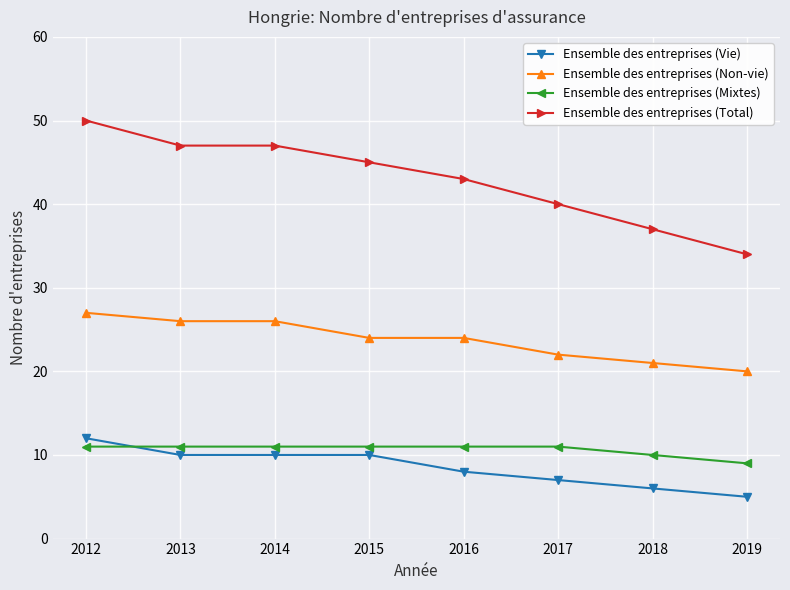

What is the value of the Ensemble des entreprises (Vie) point at the 5th from the left?

8